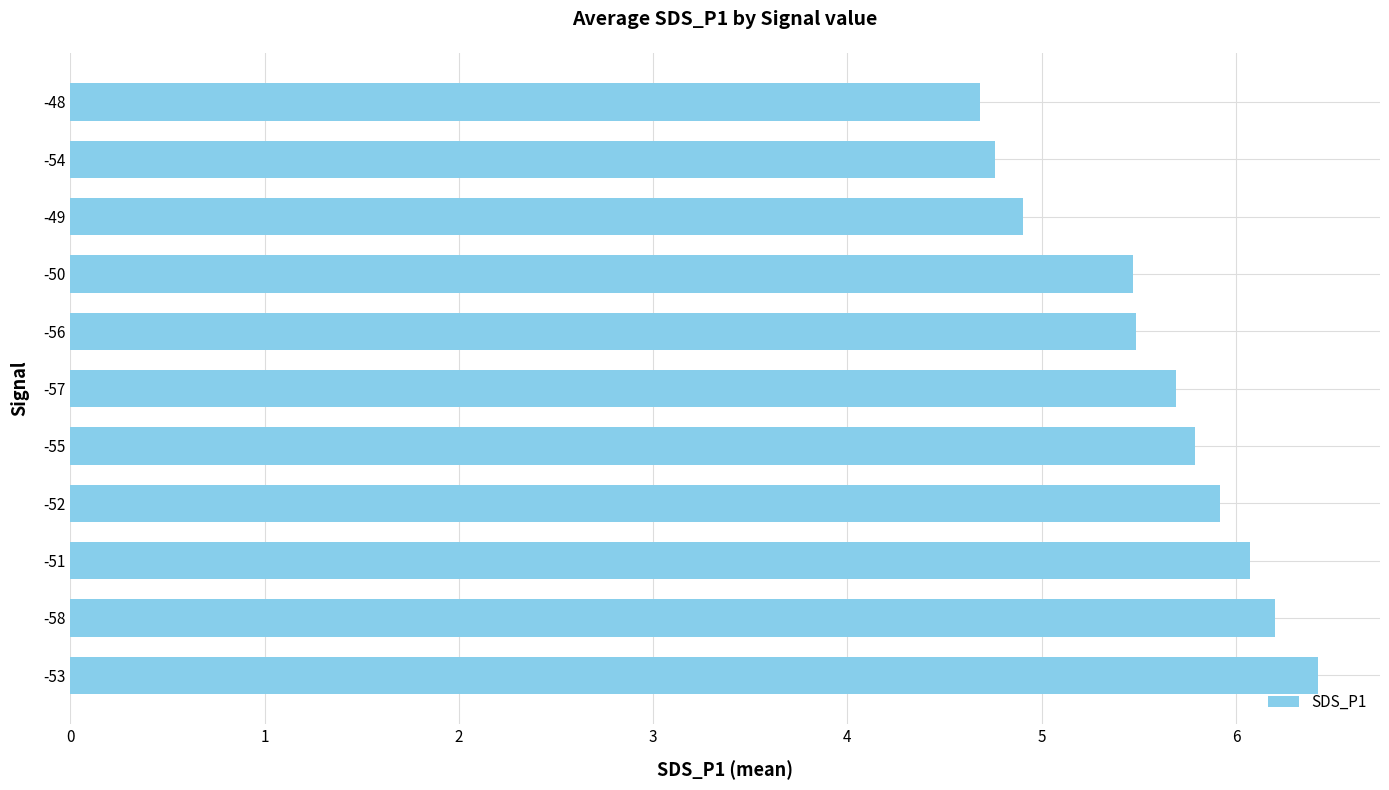

What is the ratio of the value at -53 to the value at -55?

1.1